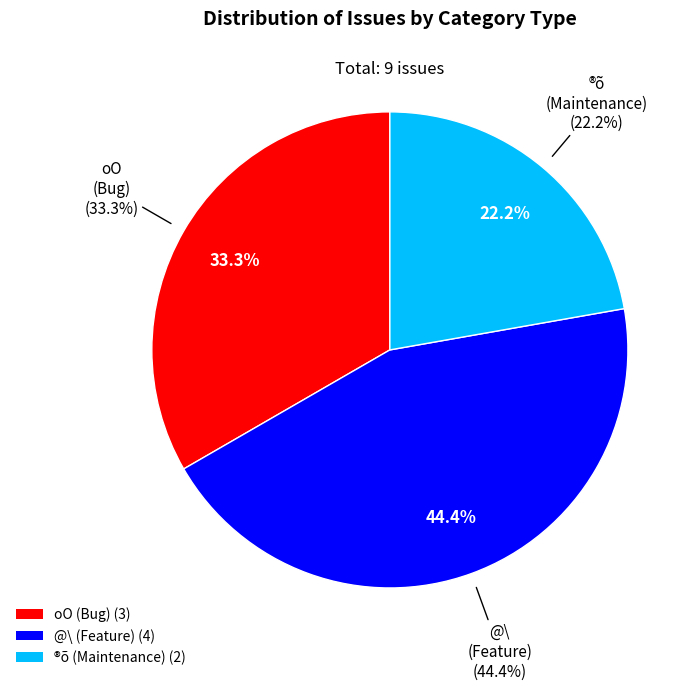

Is 2200 the majority of the pie?

No